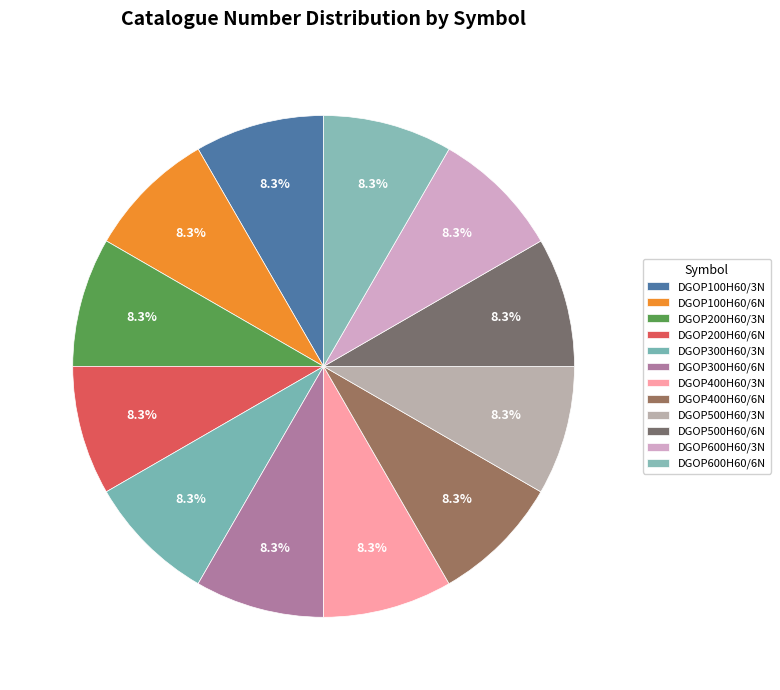

What is the largest slice in the pie chart?

DGOP600H60/3N